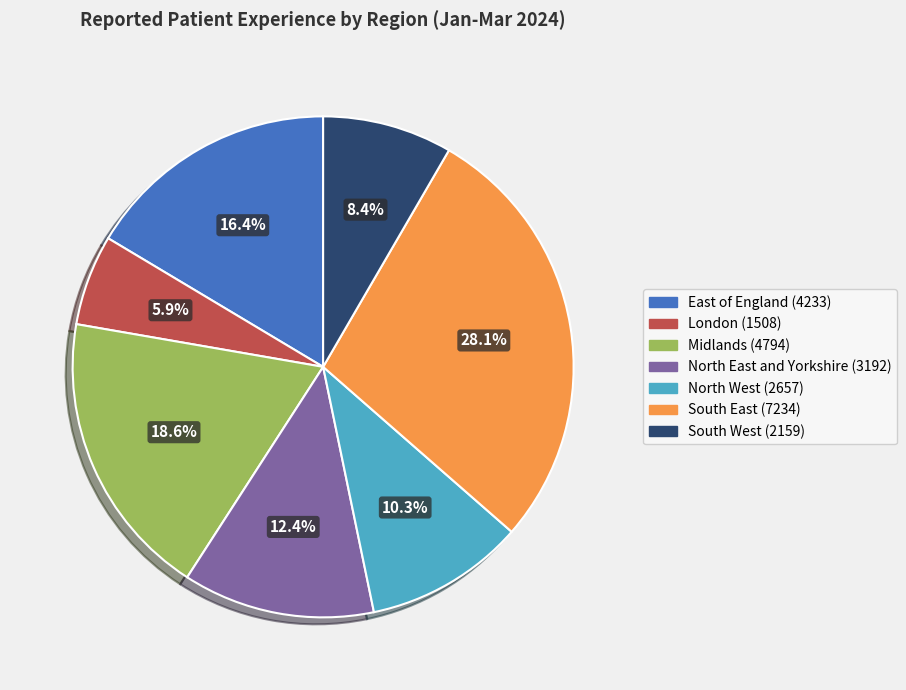

Approximately how many times larger is the value at South West compared to London?

1.4